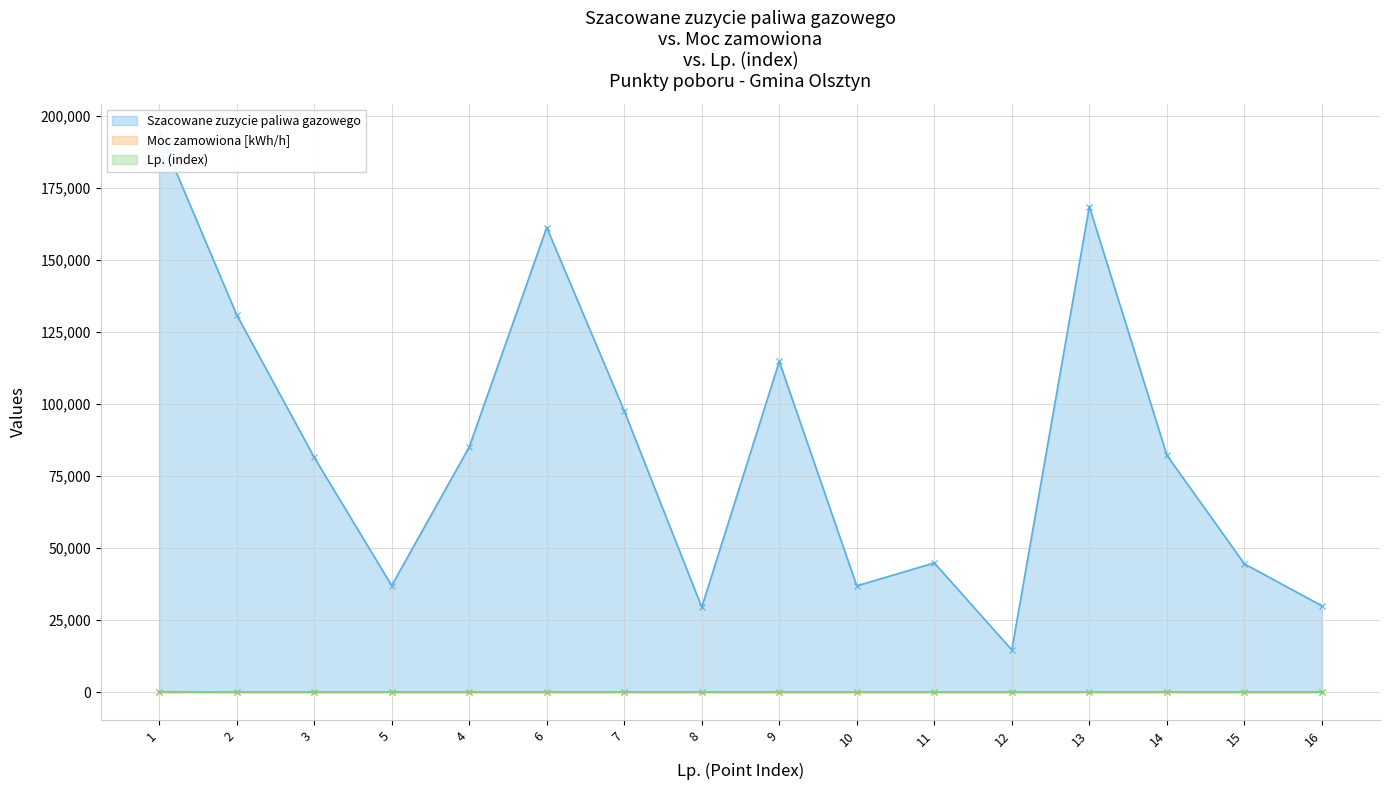

Which series has the widest spread of values?

Szacowane zuzycie paliwa gazowego